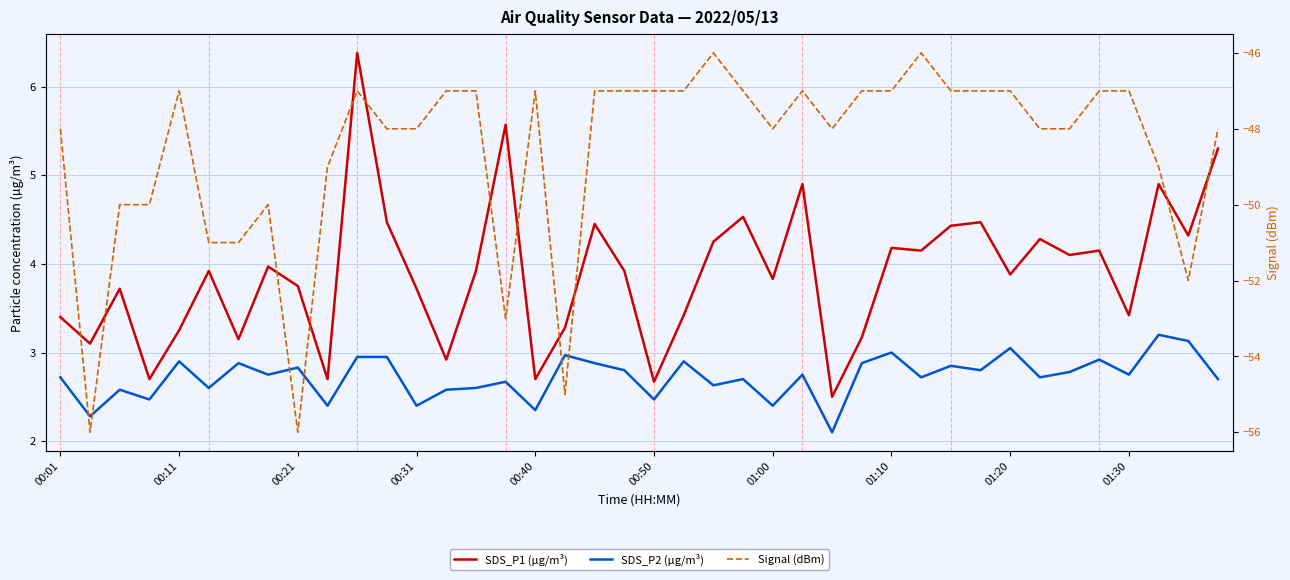

What are all the series names shown in the legend?

SDS_P1 (µg/m³), SDS_P2 (µg/m³), Signal (dBm)